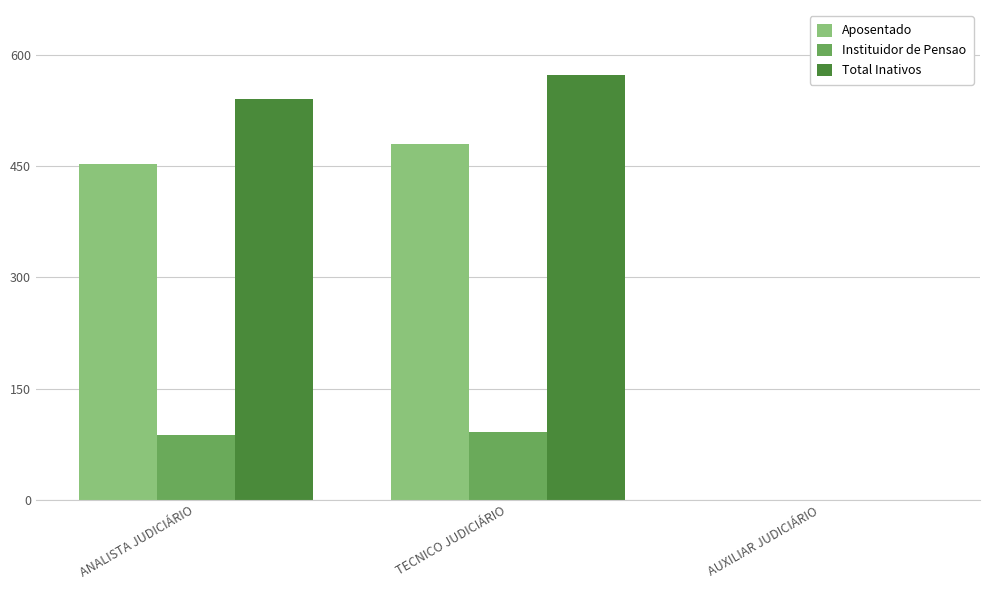

How many series are shown in this chart?

3